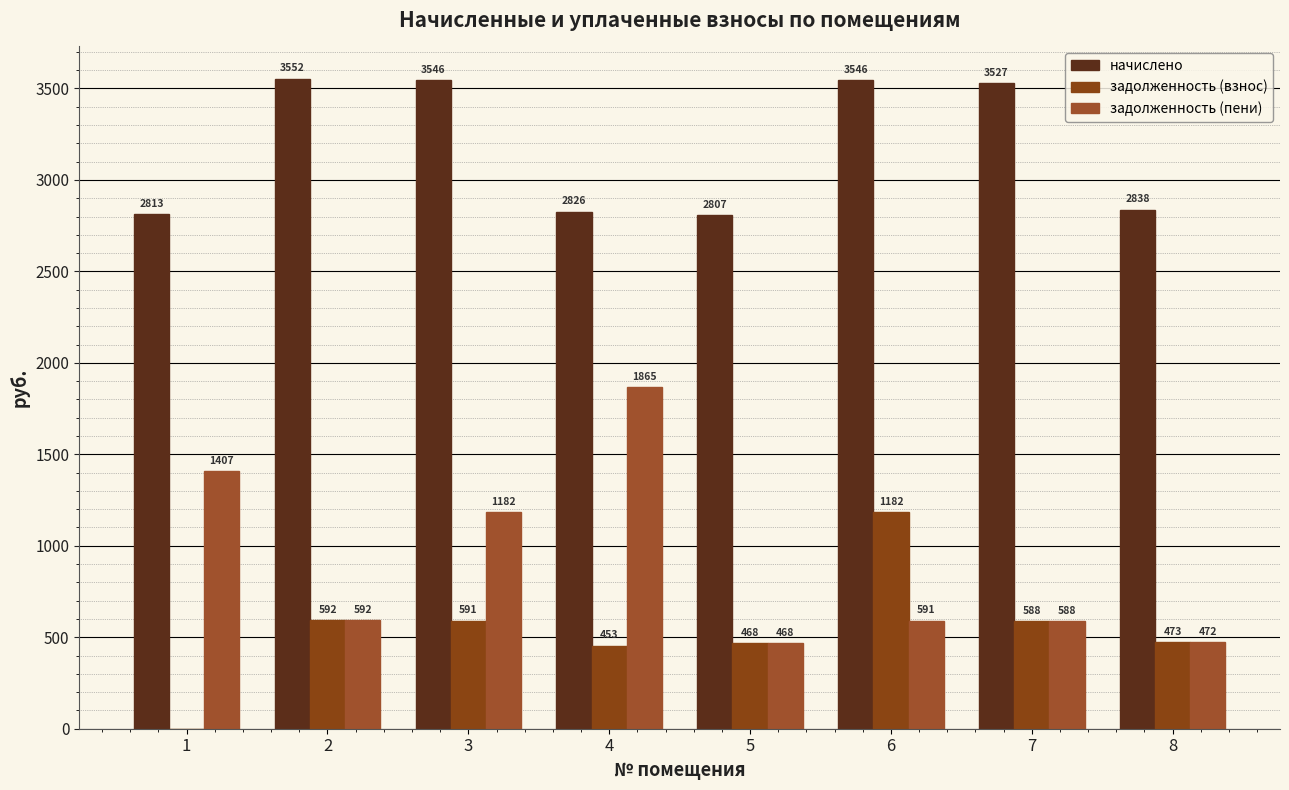

Is the value of задолженность (пени) at 1 greater than the value of начислено at 7?

No